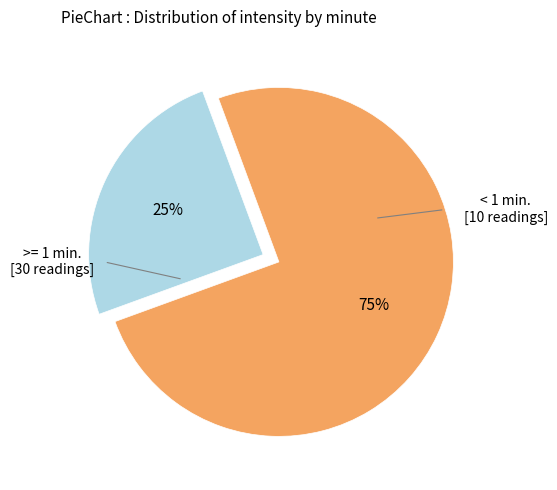

How many slices are in this pie chart?

2